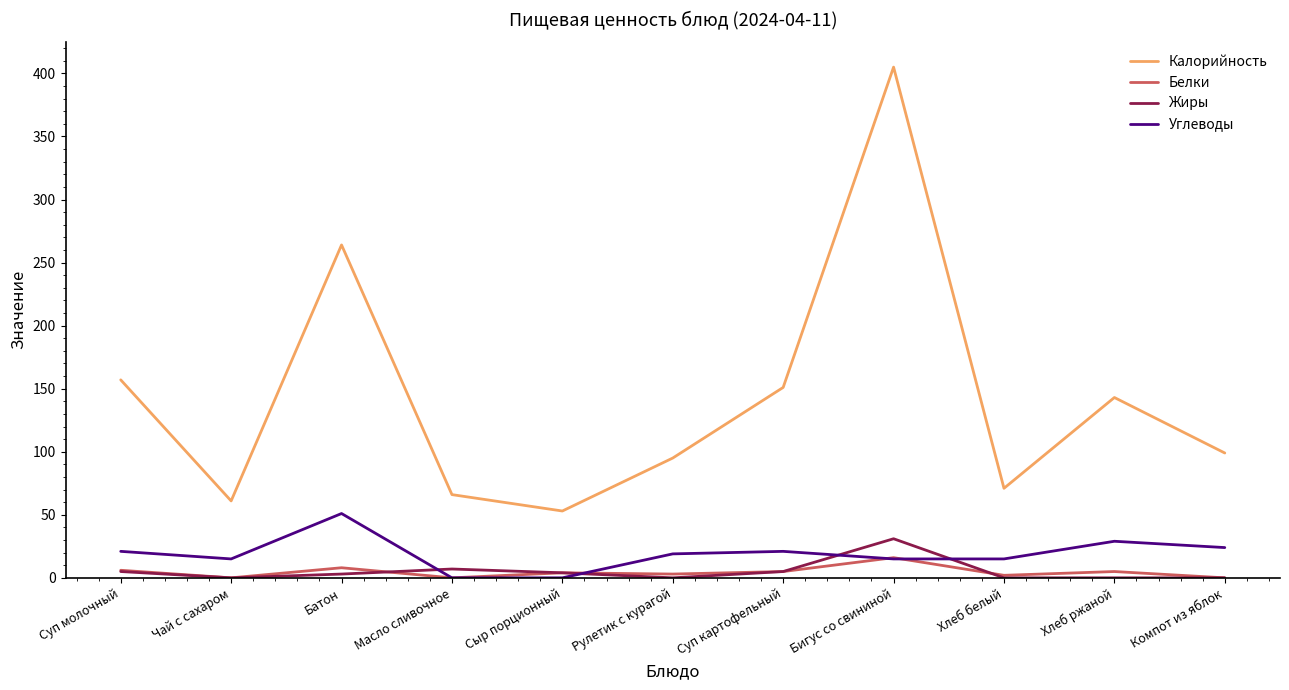

In Белки, how many points are higher than both neighbors (excluding endpoints)?

4